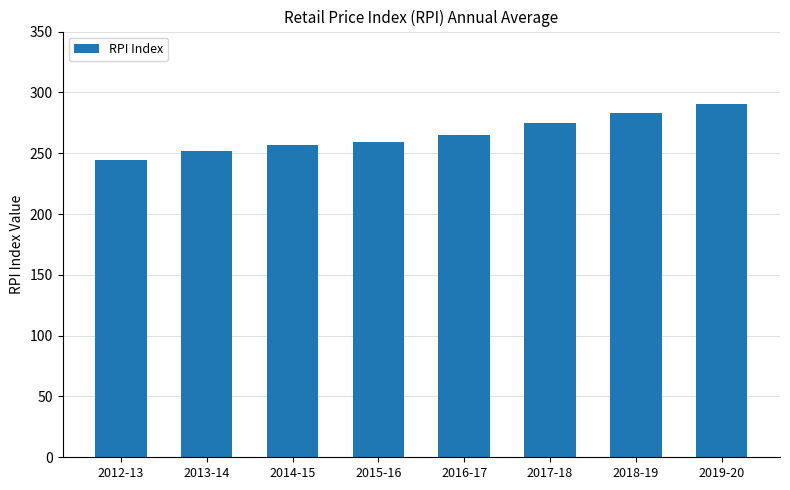

Which category has the lowest value across all series?

2012-13